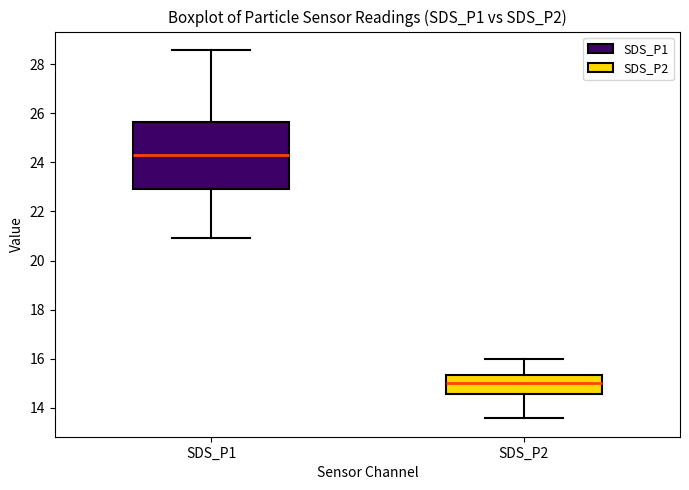

Where is the lower edge of the box for SDS_P2 on the y-axis? The values are not printed on the chart, so give them approximately, as read against the axis.

14.6